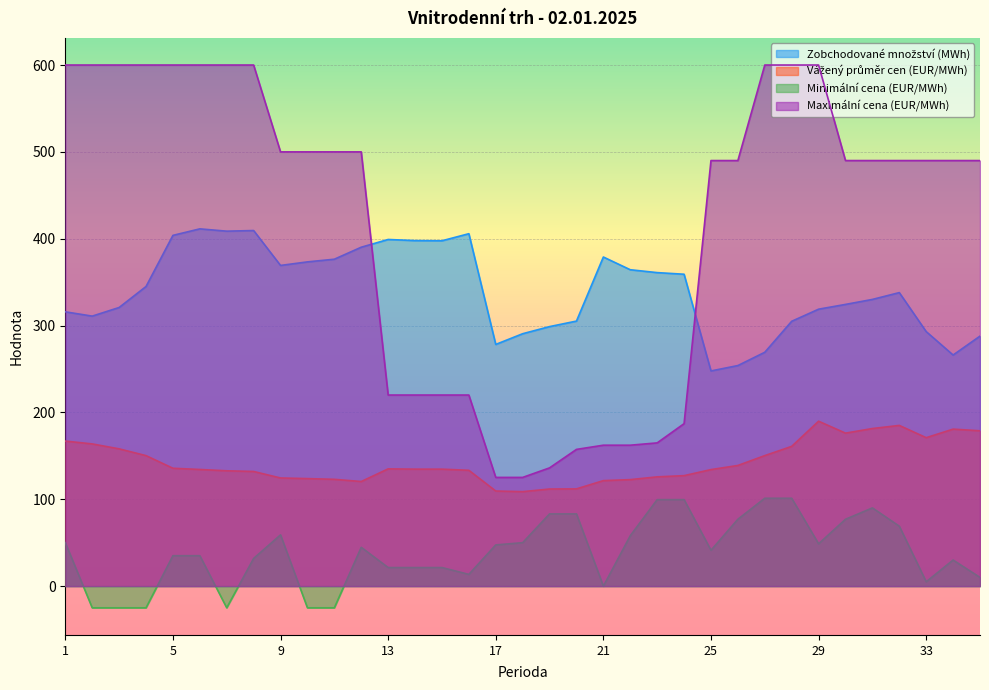

Reading left to right, transcribe all the data shown in this chart.

Zobchodované množství (MWh): 315.8	310.9	320.8	345.0	403.9	411.4	408.7	409.4	369.2	373.3	376.4	390.2	399.1	397.8	397.6	405.8	278.3	290.6	298.8	305.1	378.9	364.3	361.0	359.1	247.8	253.9	269.2	304.9	318.9	324.4	330.1	337.9	293.1	266.1	287.9
Vážený průměr cen (EUR/MWh): 167.0	163.7	158.0	150.2	135.7	134.3	132.8	132.0	124.5	123.8	123.0	120.4	135.0	134.7	134.7	133.3	109.5	108.8	111.8	112.0	121.5	122.6	125.8	127.2	134.2	138.9	150.3	160.9	189.9	176.1	181.4	185.0	170.9	180.8	178.8
Minimální cena (EUR/MWh): 50.0	-25.0	-25.0	-25.0	35.0	35.0	-25.0	31.9	59.0	-25.0	-25.0	44.6	21.4	21.4	21.4	13.5	47.4	50.0	83.2	83.2	-0.1	58.0	99.6	99.6	41.2	77.0	101.2	101.2	48.7	77.0	90.0	69.0	5.0	30.0	10.0